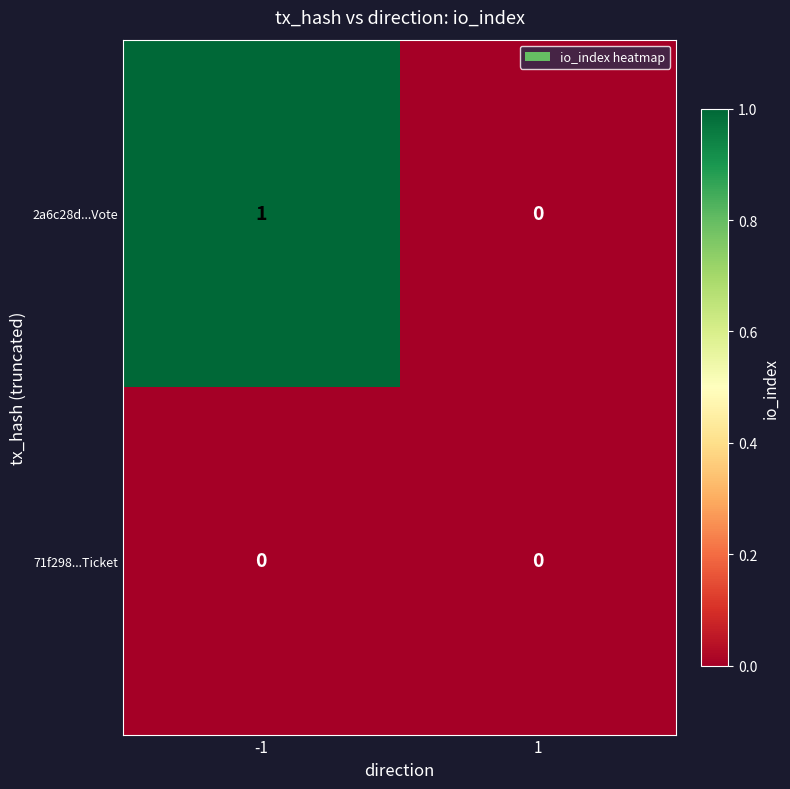

Rank the series by their maximum value, from lowest to highest.

71f298...Ticket, 2a6c28d...Vote